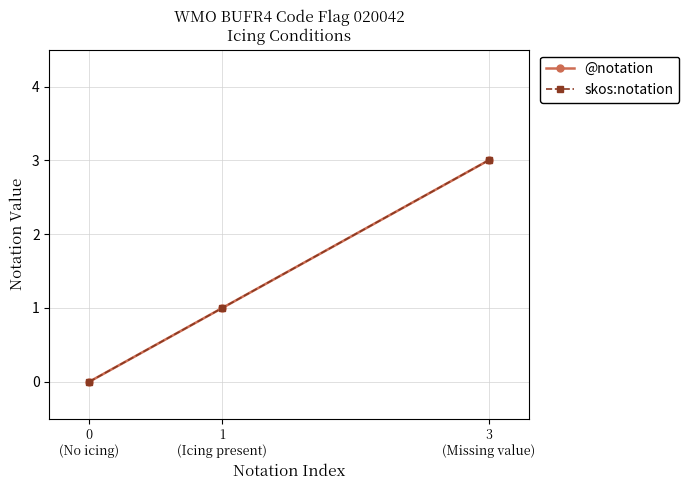

Is this an area chart (filled region under the line)?

No